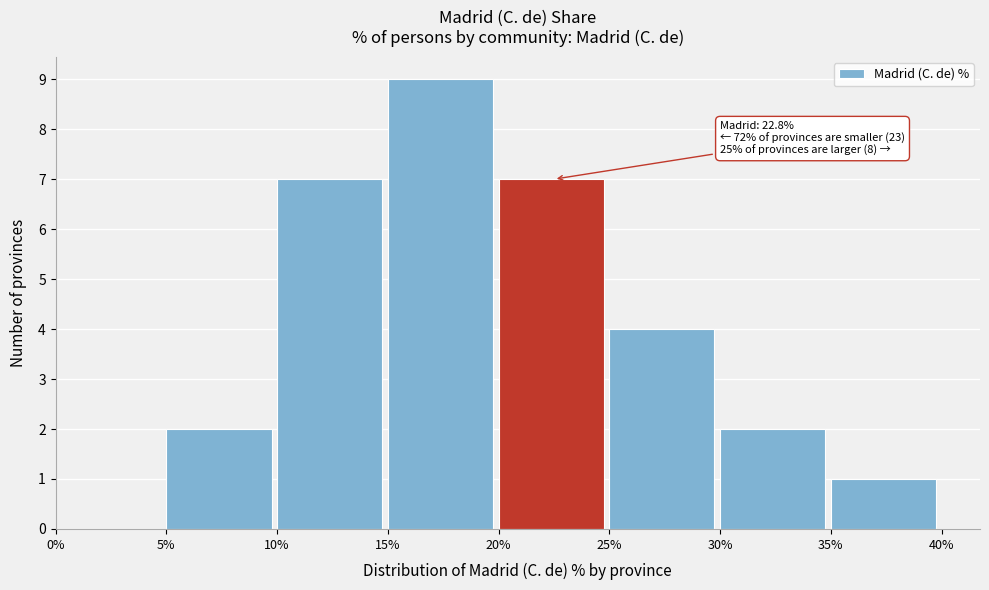

Which range on the x-axis has the tallest bar?

15% to 20%